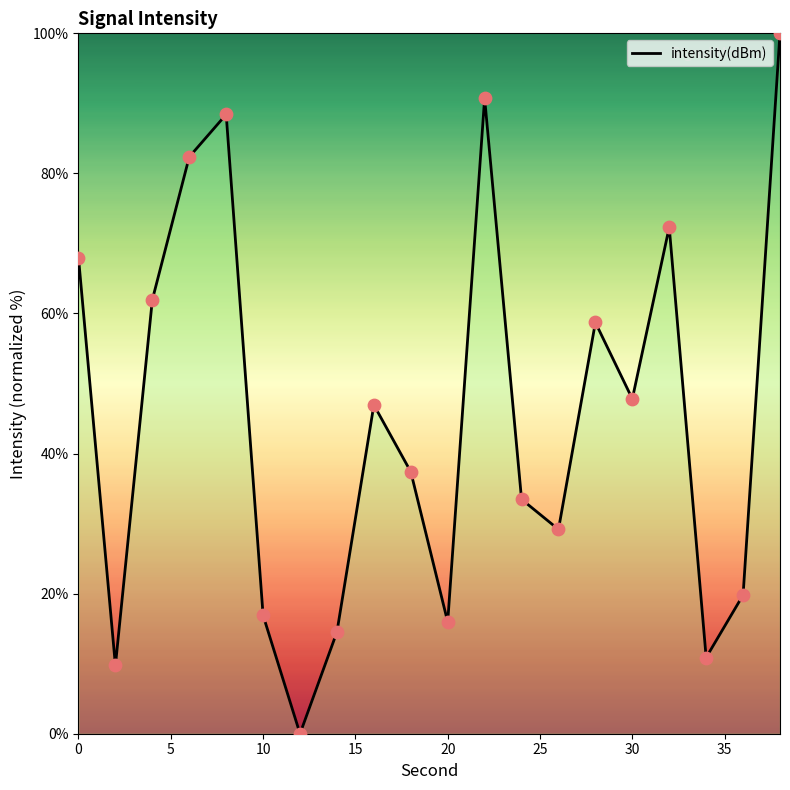

What is the greatest value displayed?

100.0